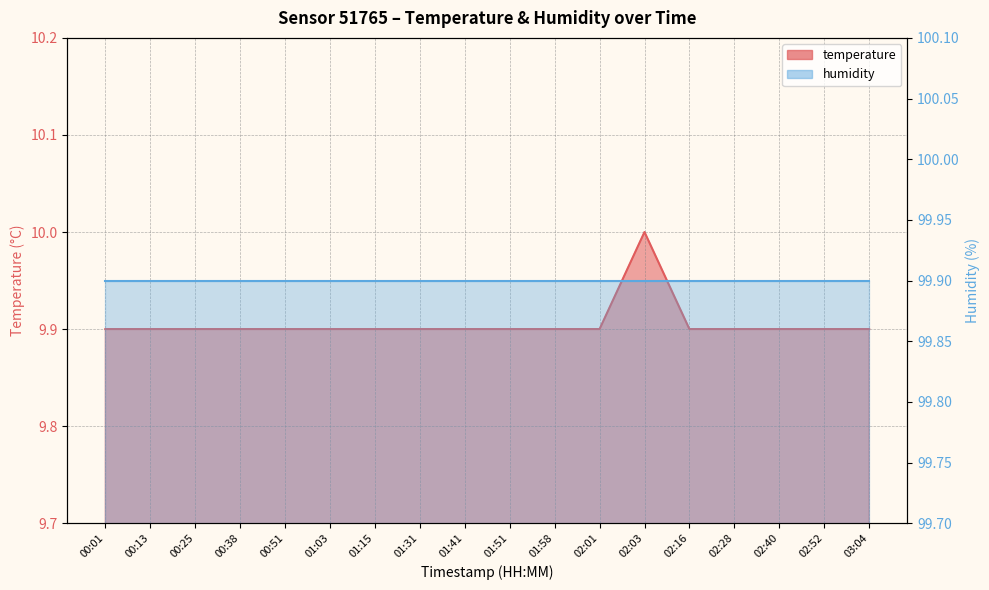

Reading right to left, what are all the values shown in this chart?

9.9	9.9	9.9	9.9	9.9	10.0	9.9	9.9	9.9	9.9	9.9	9.9	9.9	9.9	9.9	9.9	9.9	9.9